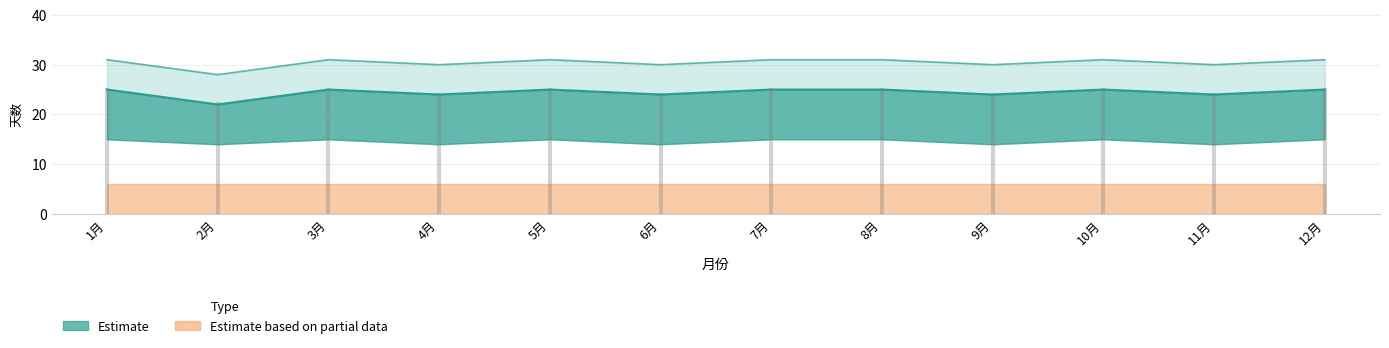

What position from the right is 7月?

6